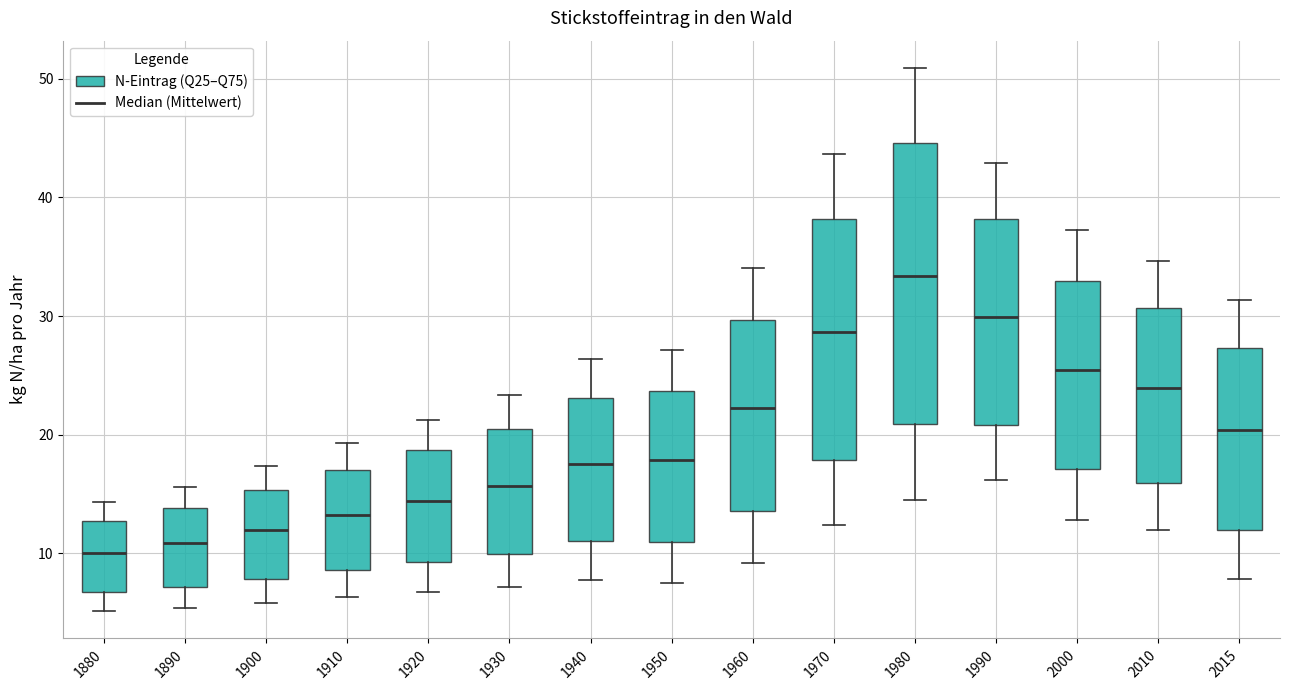

Where does the lower whisker of the box at x = 1900 end on the y-axis? The values are not printed on the chart, so give them approximately, as read against the axis.

6